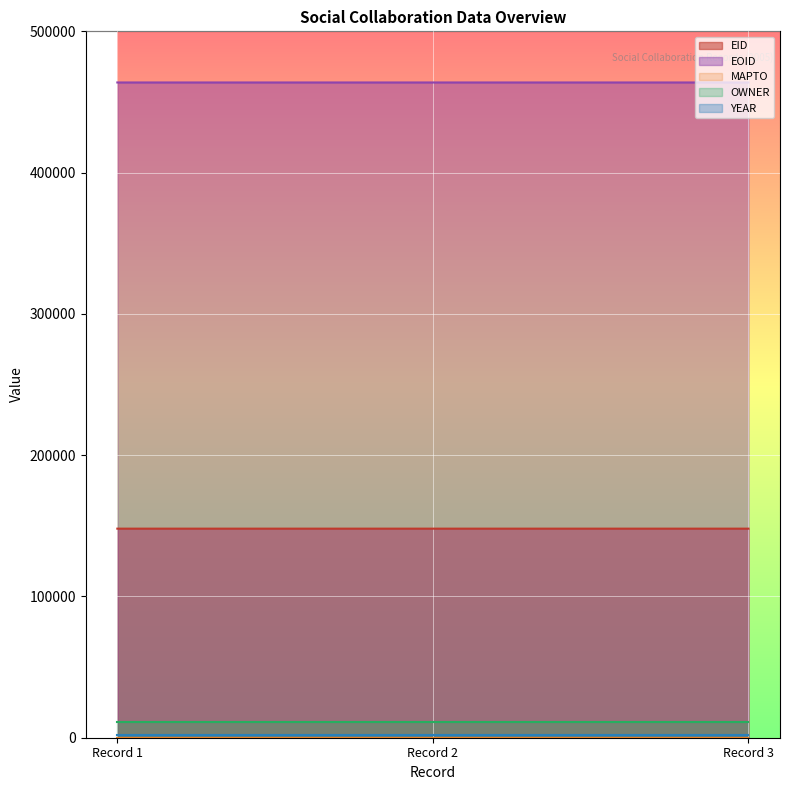

Reading left to right, list all the values displayed in this chart.

EID: 2009-07-31T05:01:10=147985	2009-07-31T05:01:10=147986	2009-07-31T05:01:10=147987
EOID: 2009-07-31T05:01:10=463804	2009-07-31T05:01:10=463805	2009-07-31T05:01:10=463806
MAPTO: 2009-07-31T05:01:10=0	2009-07-31T05:01:10=0	2009-07-31T05:01:10=0
OWNER: 2009-07-31T05:01:10=11078	2009-07-31T05:01:10=11078	2009-07-31T05:01:10=11078
YEAR: 2009-07-31T05:01:10=2005	2009-07-31T05:01:10=2005	2009-07-31T05:01:10=2005